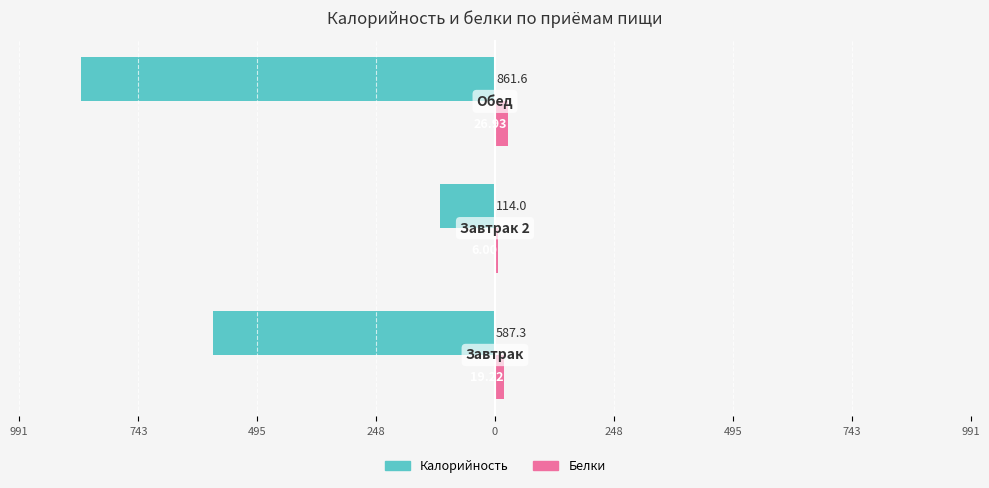

What is the value of the Белки bar at the 3rd from the left?

26.9